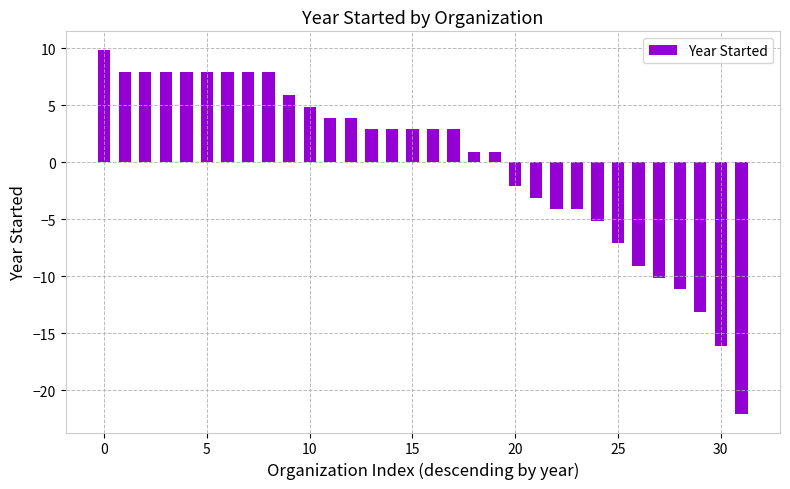

How many bars are there in total?

32